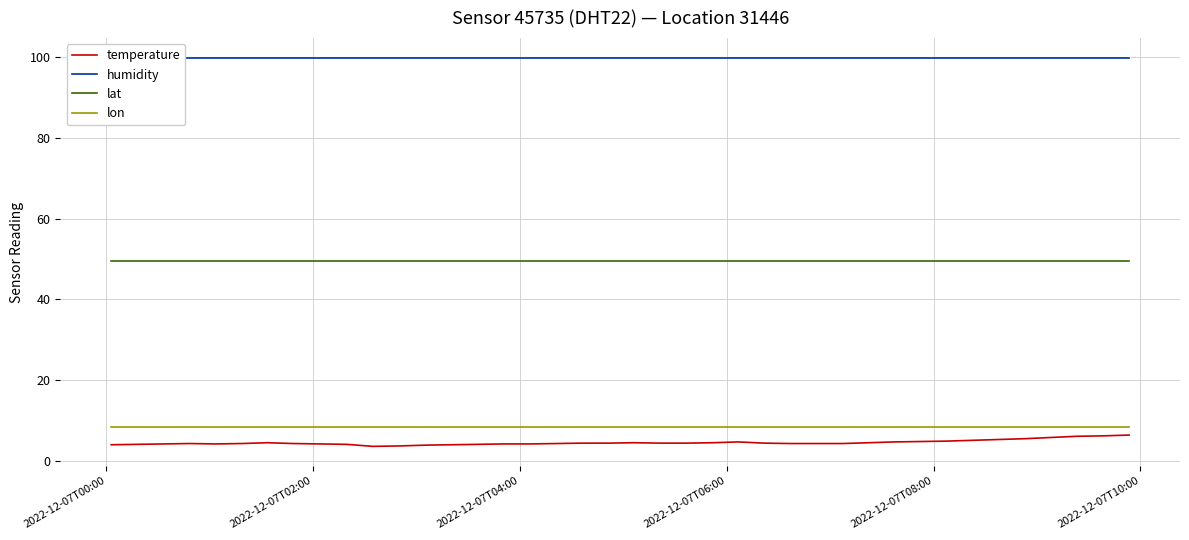

True or false: temperature and lat cross at least once.

False